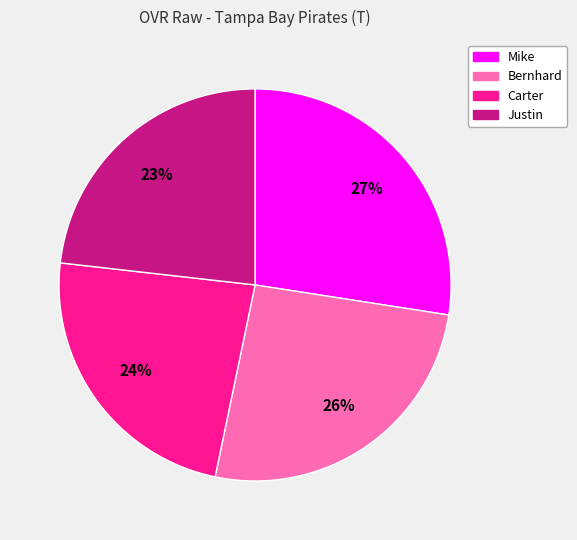

The Justin slice represents 32% of the pie. True or false?

False